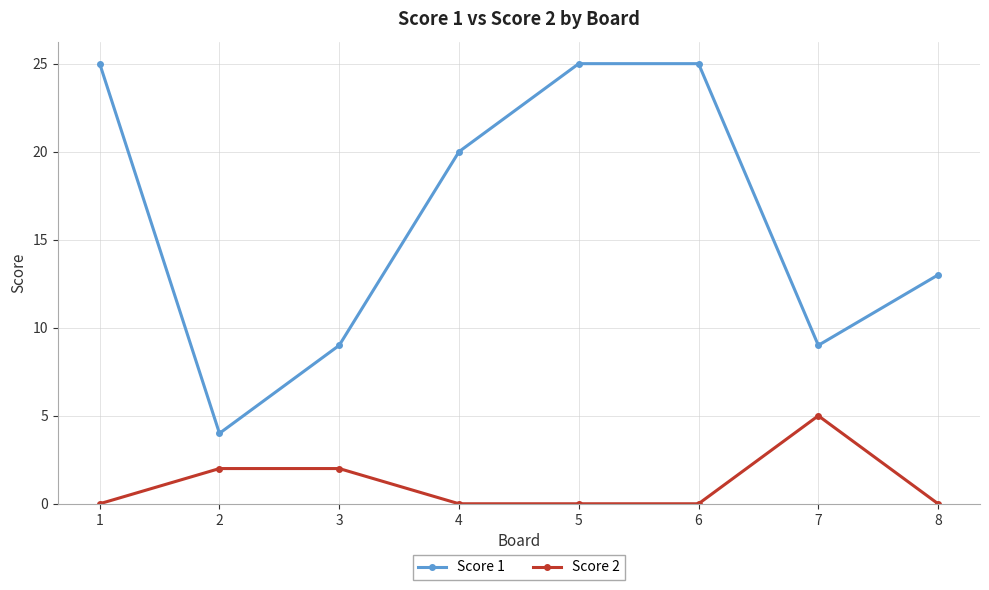

The Score 2 series shows 2 at 3. True or false?

True